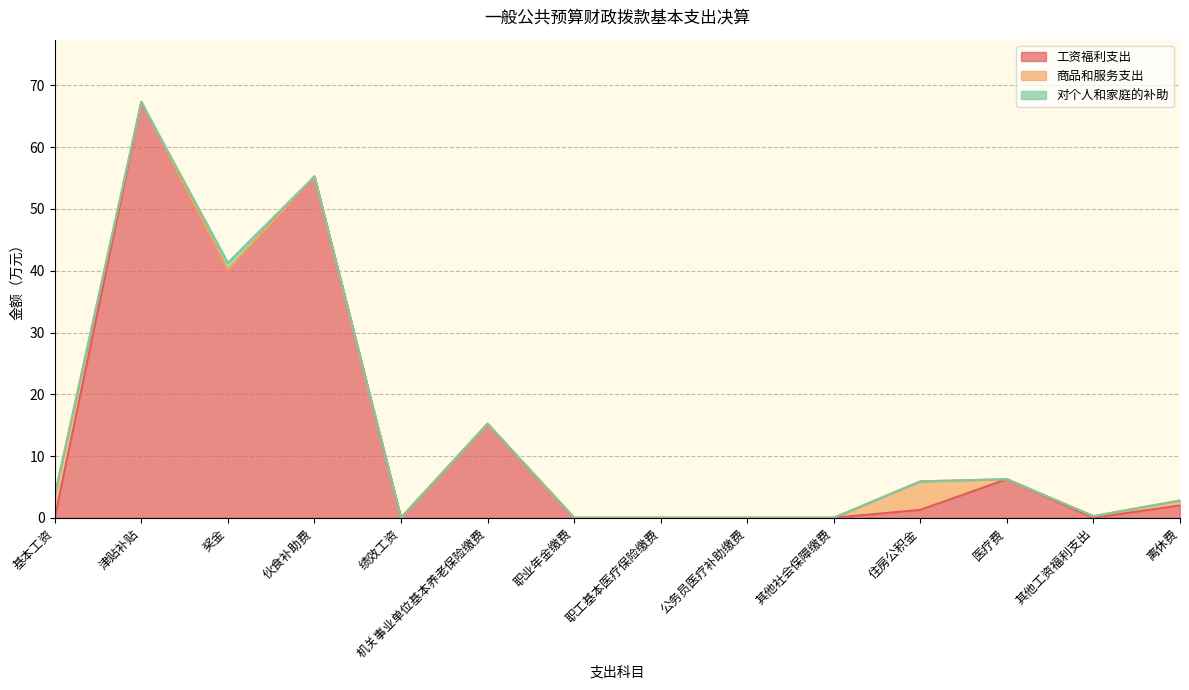

How many lines are shown in the chart?

3